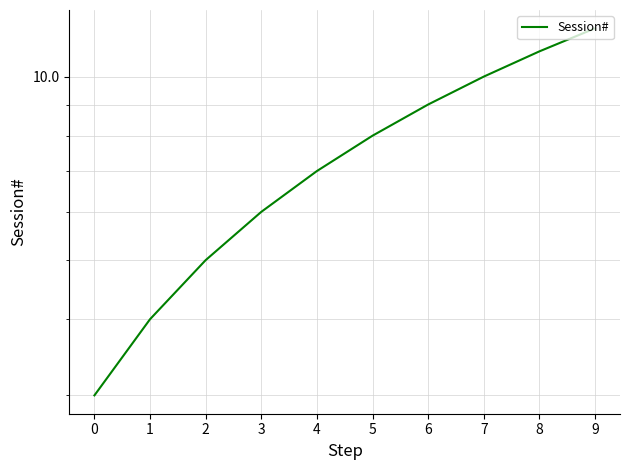

What is the ratio of the value at 9 to the value at 7?

1.2